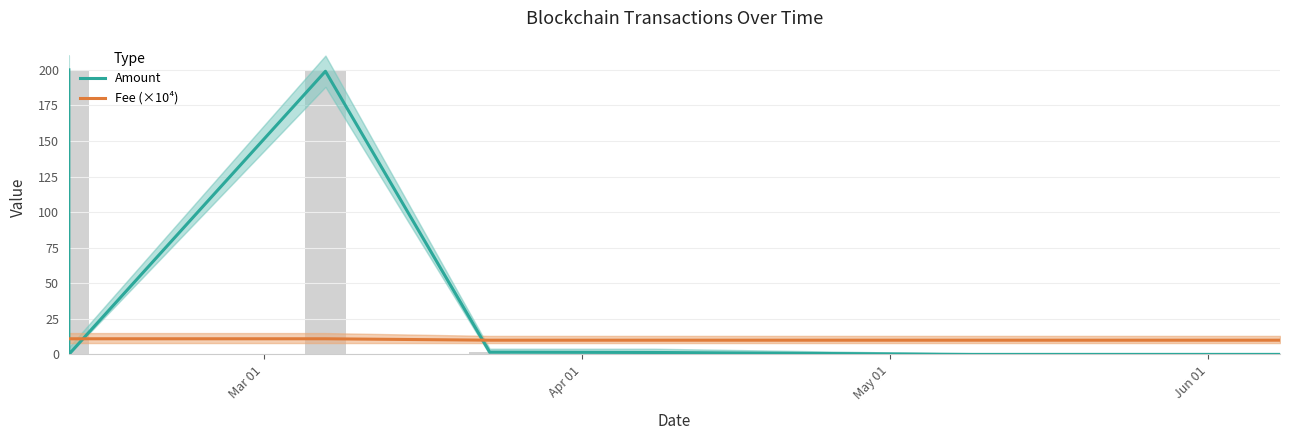

How many bars are there in total?

16